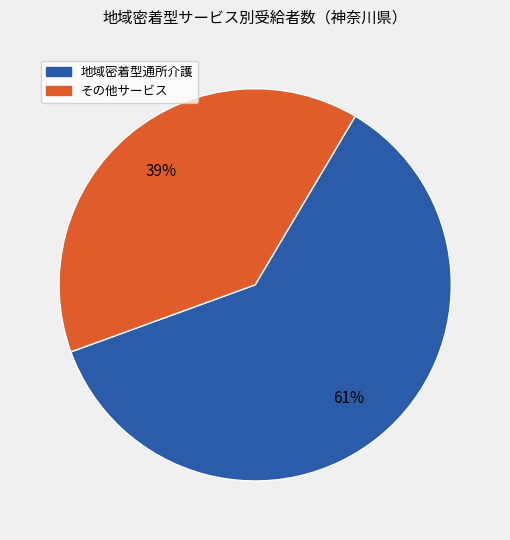

Does any single category account for the majority?

Yes